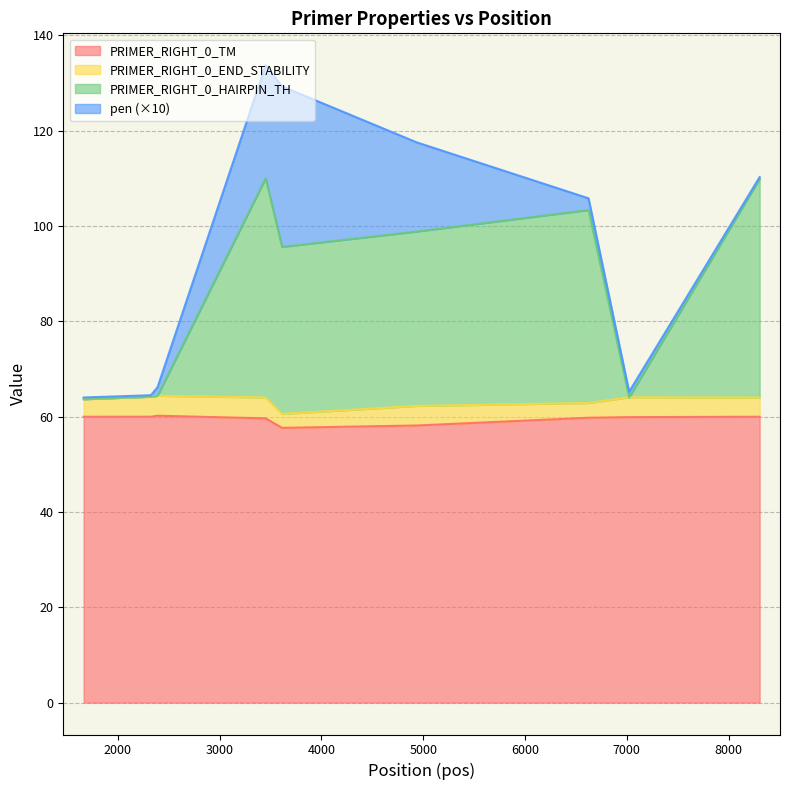

Which series has the widest spread of values?

PRIMER_RIGHT_0_HAIRPIN_TH